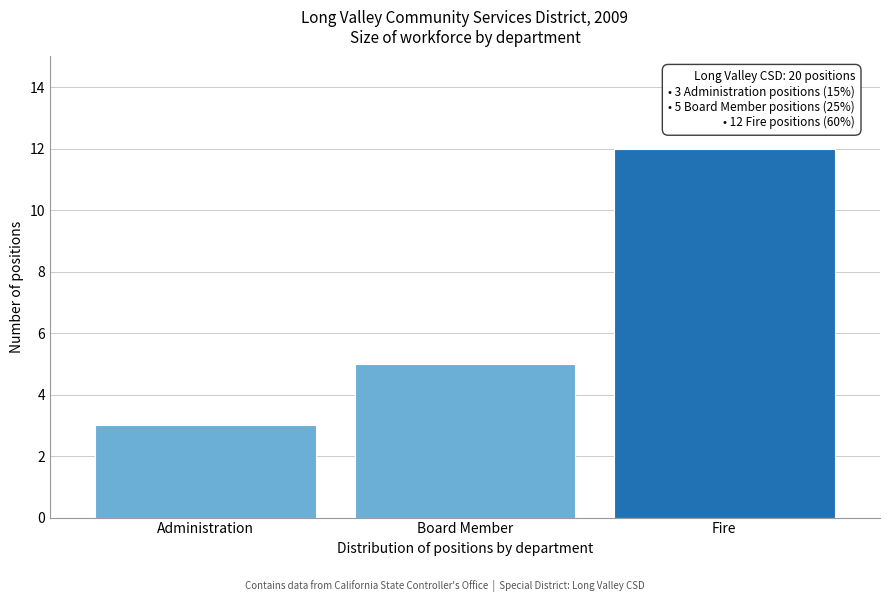

Reading left to right, list all the values displayed in this chart.

Administration=3	Board Member=5	Fire=12